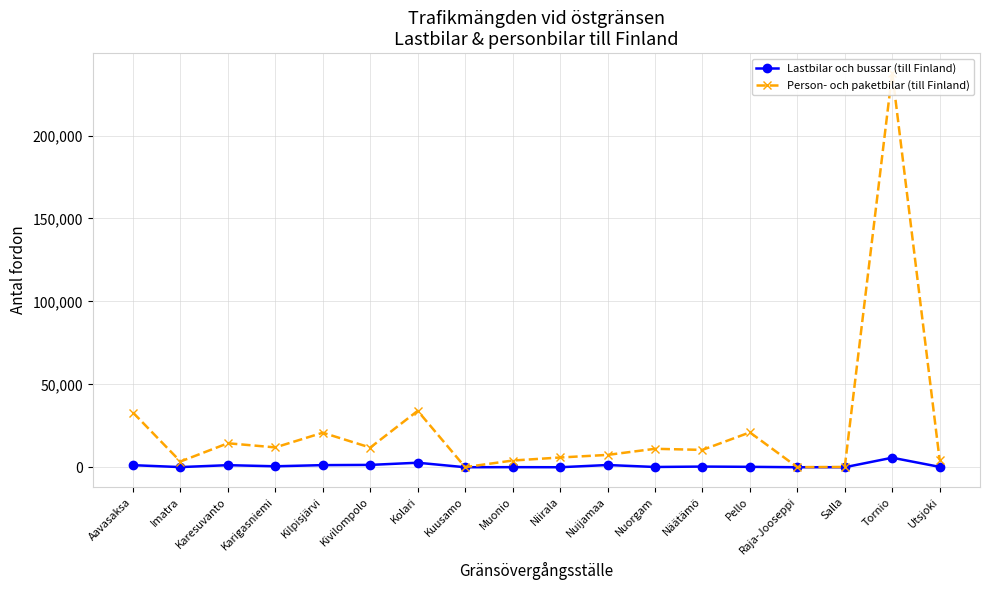

Which series has the largest range (max minus min)?

Person- och paketbilar (till Finland)